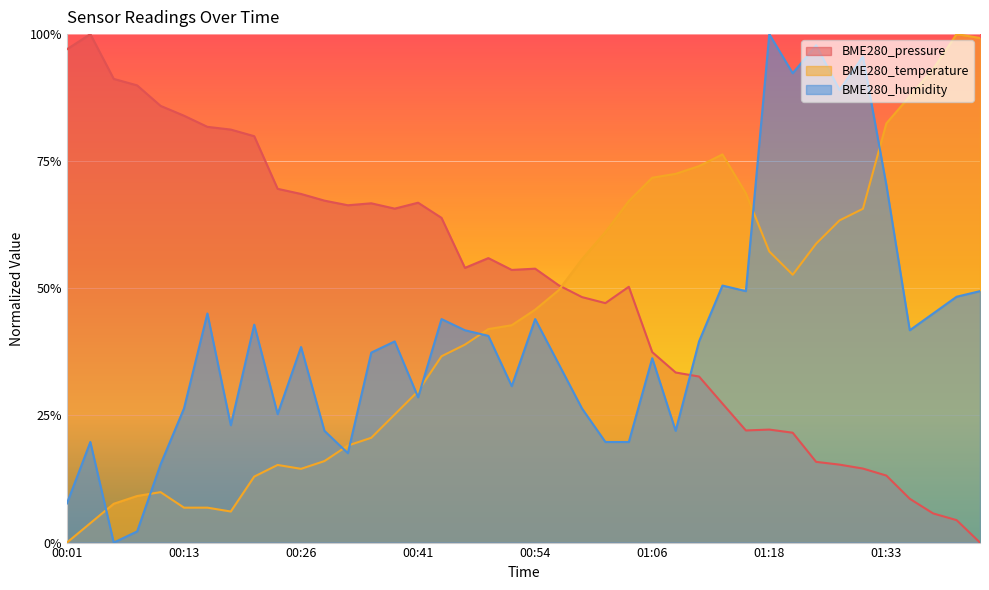

Which category has the lowest value across all series?

01:43